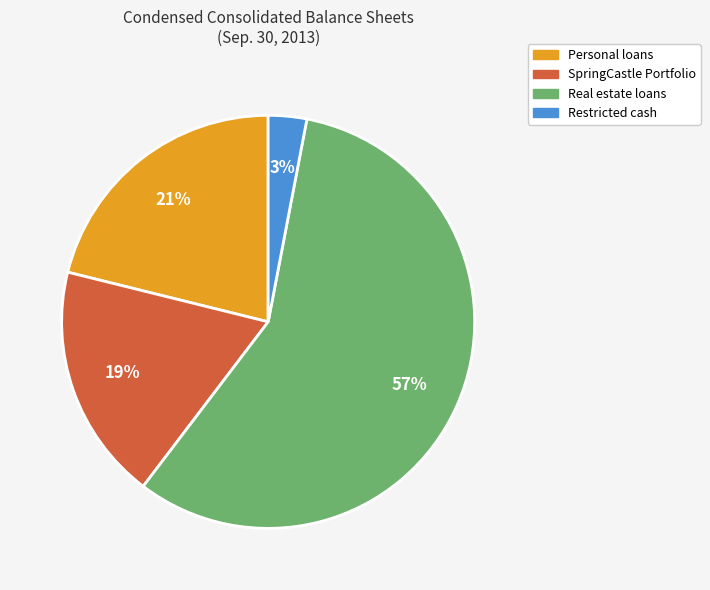

Between Restricted cash and Personal loans, which is larger?

Personal loans